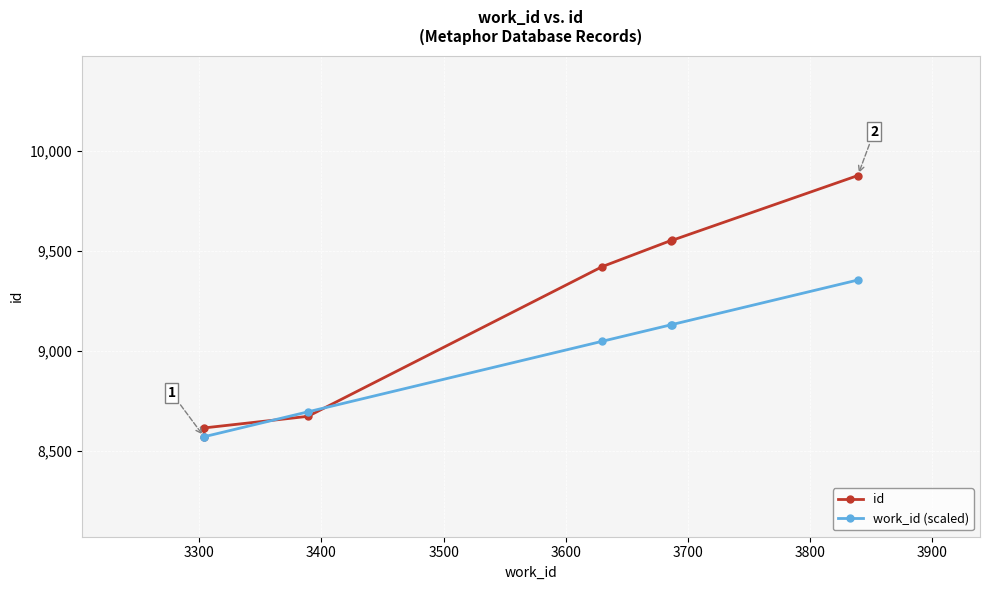

What is the difference between the second highest and second lowest values in the work_id (scaled) series?

561.0